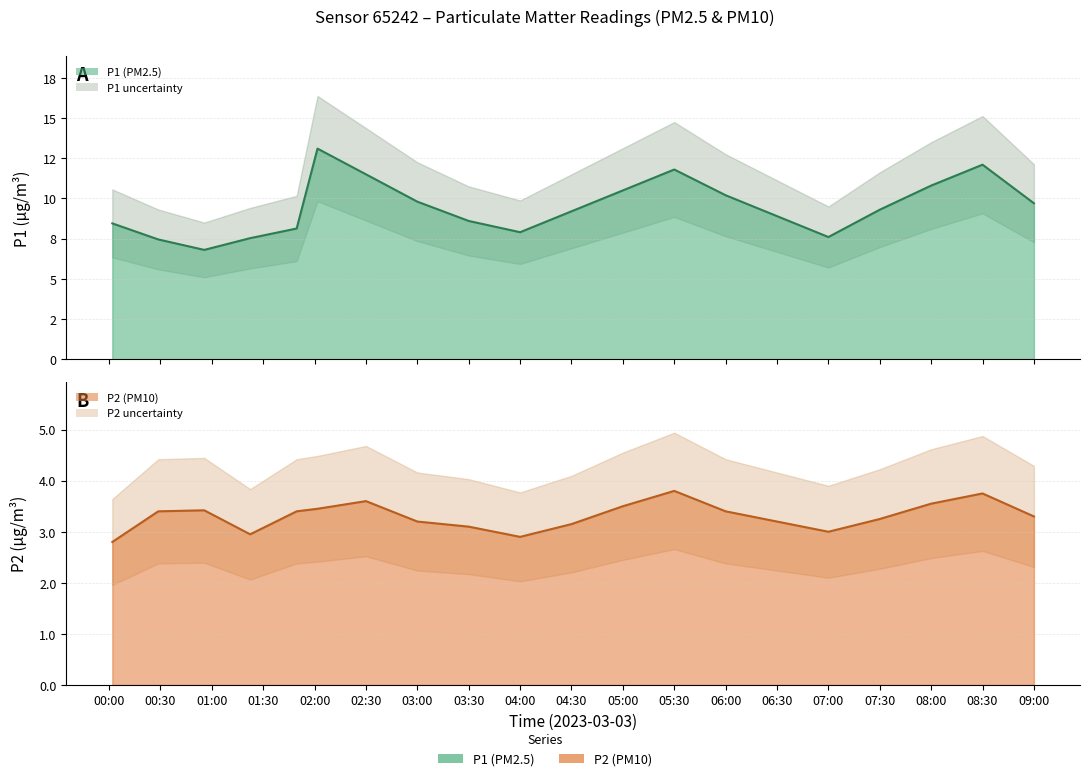

At which label does P2 (PM10) line first exceed 3?

00:30